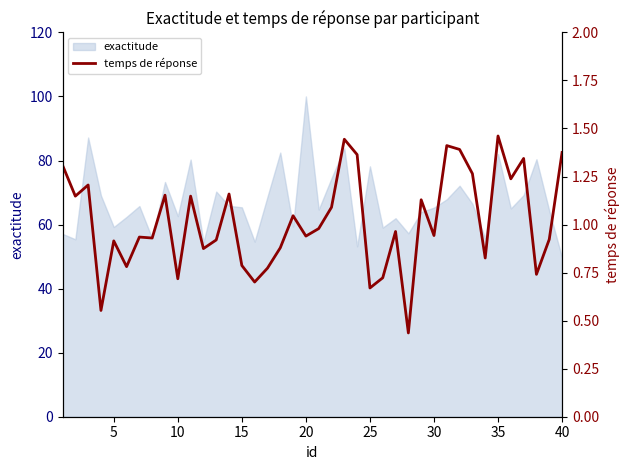

Does the chart display data point markers on the line(s)?

No